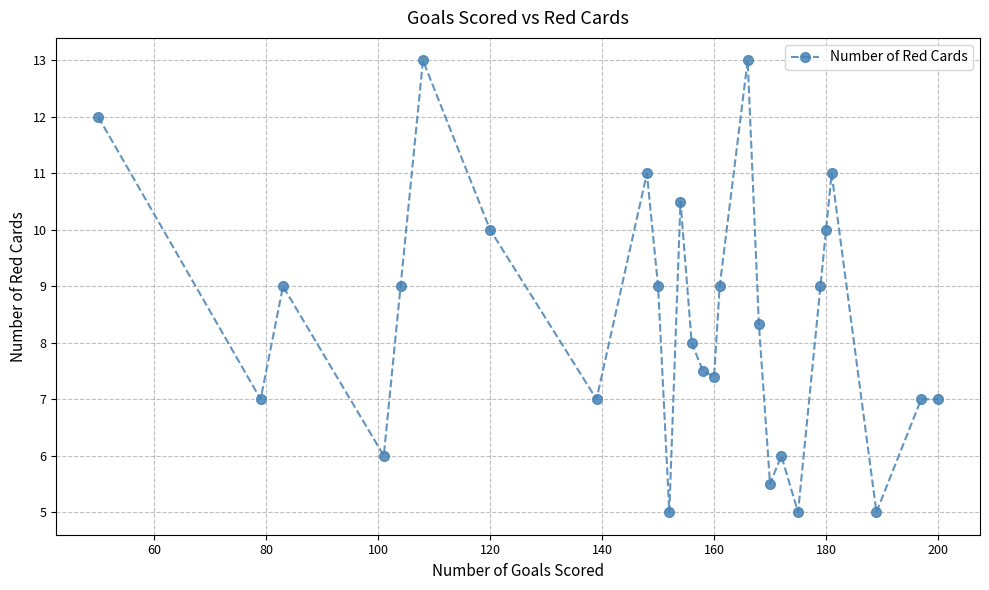

What is the difference between the maximum and minimum values?

8.0